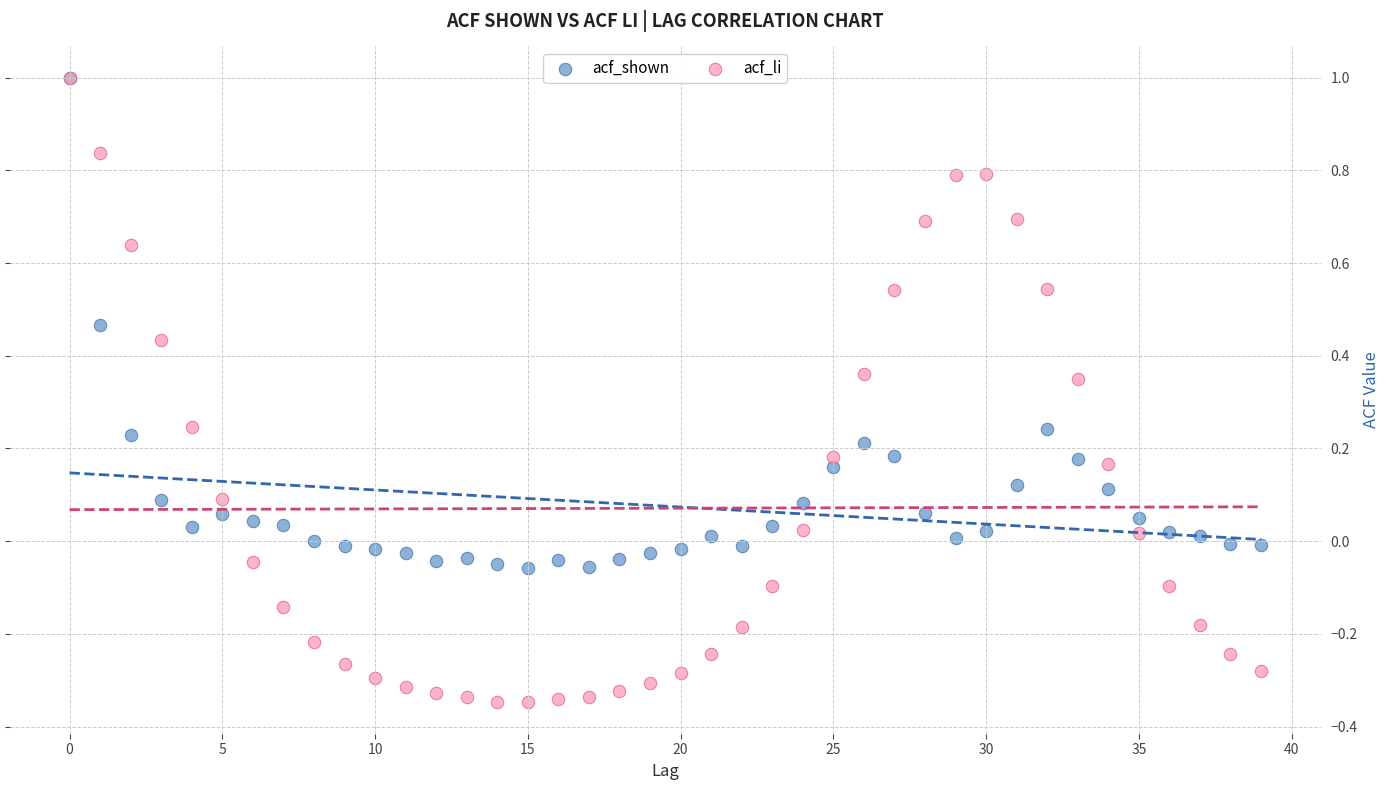

Which series has the widest spread of Y values?

acf_li